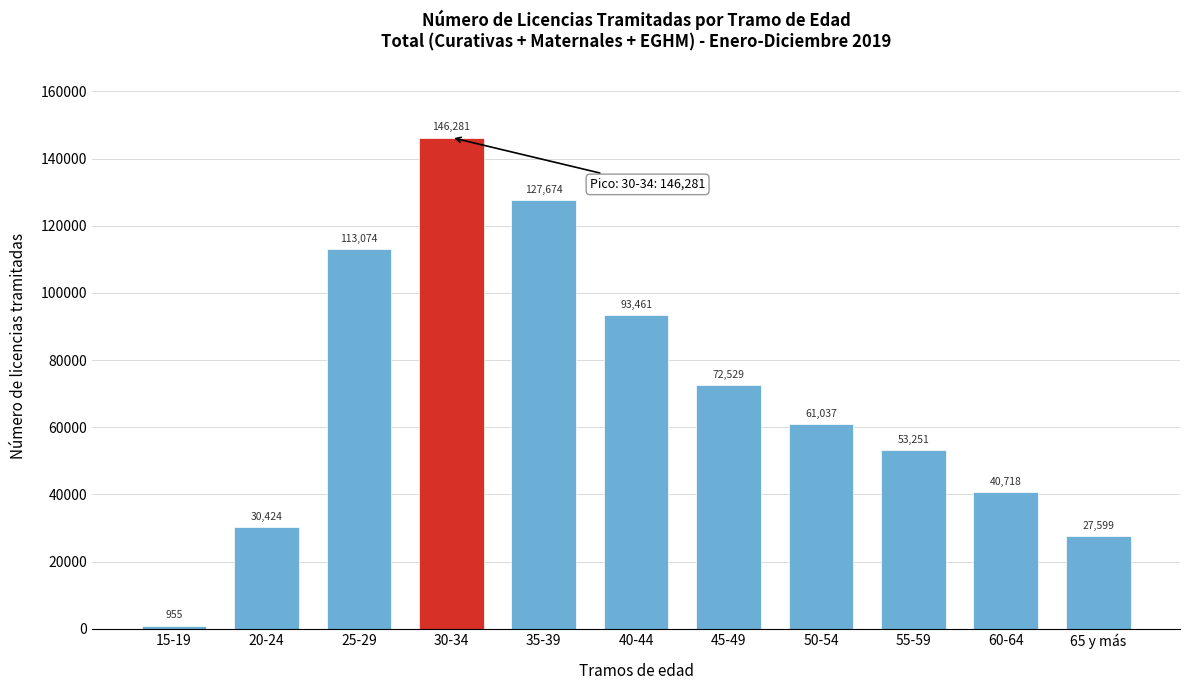

Reading left to right, extract all data points from this chart.

15-19=955	20-24=30424	25-29=113074	30-34=146281	35-39=127674	40-44=93461	45-49=72529	50-54=61037	55-59=53251	60-64=40718	65 y más=27599